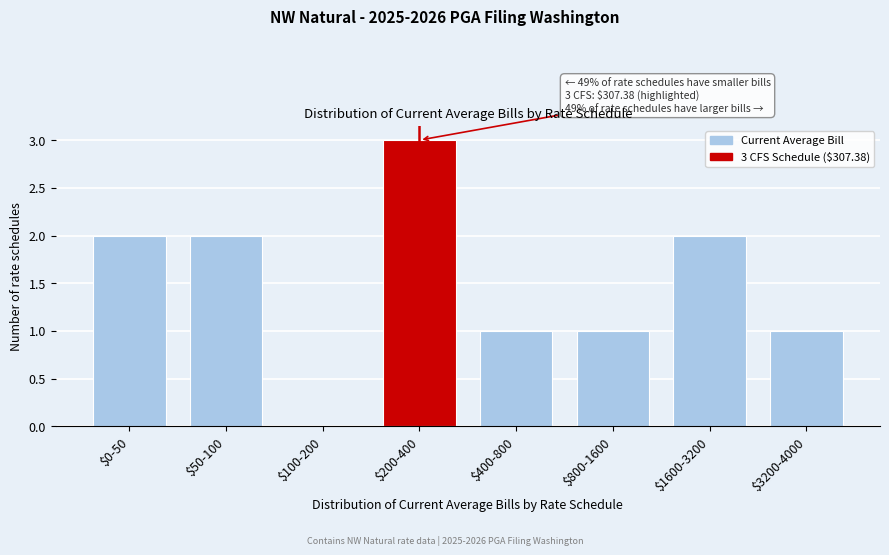

Is it true that the value at $0-50 is 3?

False